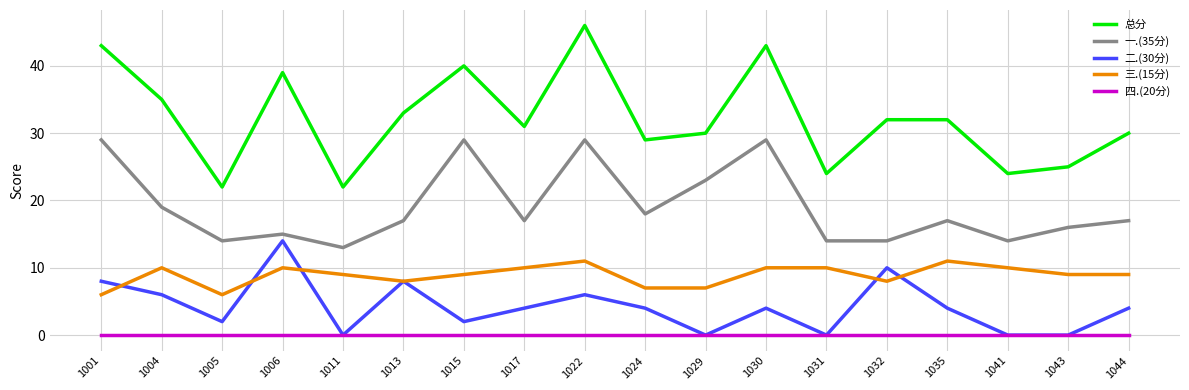

Between 1005 and 1044, which series saw the biggest shift?

总分